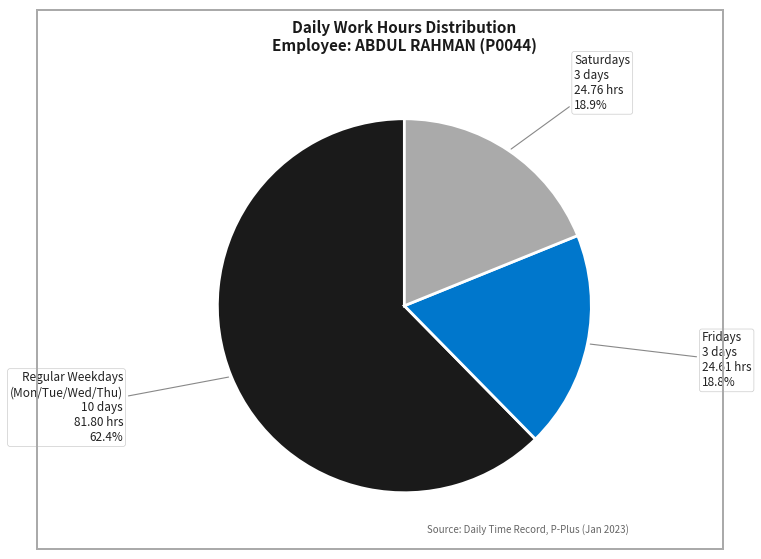

Is there any slice that represents more than half of the pie?

Yes